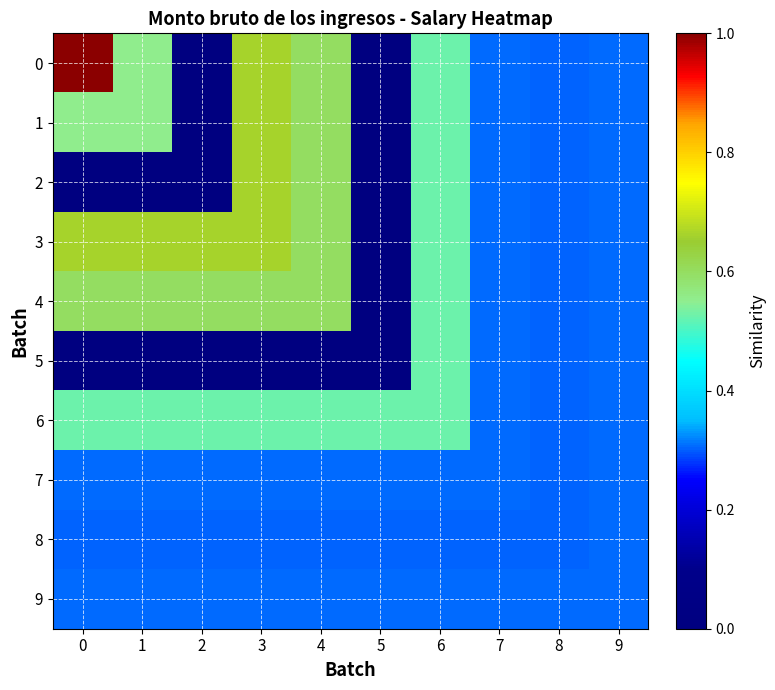

What is the difference between the highest and lowest values at 6?

0.2